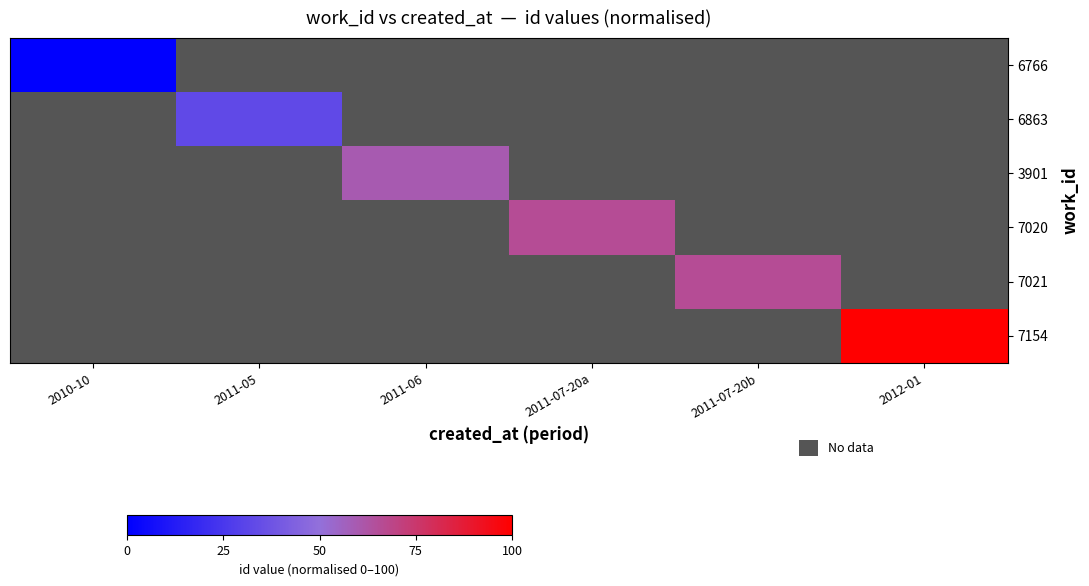

Is the value of 7154 at 2011-07-20b greater than the value of 7021 at 2010-10?

No